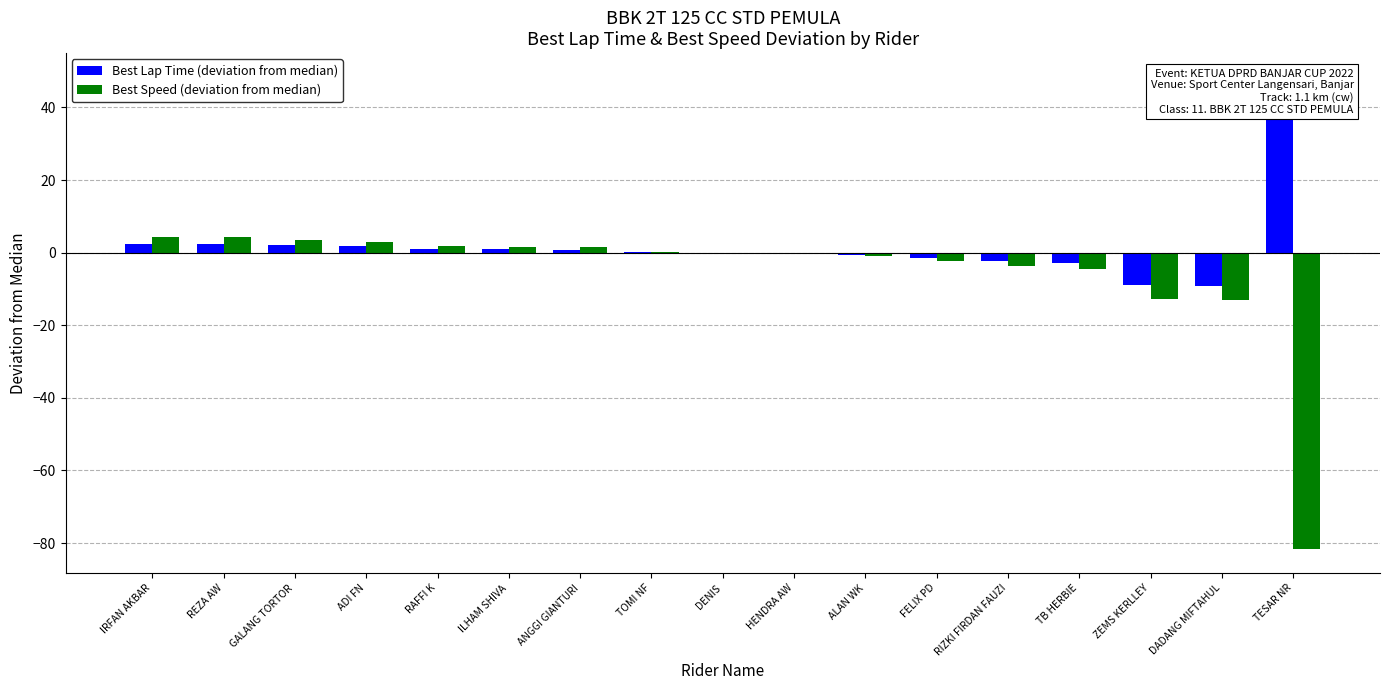

Reading left to right, transcribe all the data shown in this chart.

Best Lap Time (deviation from median): IRFAN AKBAR=2.5	REZA AW=2.5	GALANG TORTOR=2.1	ADI FN=1.7	RAFFI K=1.1	ILHAM SHIVA=0.9	ANGGI GIANTURI=0.8	TOMI NF=0.2	DENIS=-0.2	HENDRA AW=-0.2	ALAN WK=-0.5	FELIX PD=-1.3	RIZKI FIRDAN FAUZI=-2.4	TB HERBIE=-2.9	ZEMS KERLLEY=-9.0	DADANG MIFTAHUL=-9.3	TESAR NR=48.4
Best Speed (deviation from median): IRFAN AKBAR=4.4	REZA AW=4.4	GALANG TORTOR=3.6	ADI FN=3.0	RAFFI K=2.0	ILHAM SHIVA=1.6	ANGGI GIANTURI=1.4	TOMI NF=0.3	DENIS=-0.3	HENDRA AW=-0.4	ALAN WK=-0.9	FELIX PD=-2.2	RIZKI FIRDAN FAUZI=-3.8	TB HERBIE=-4.6	ZEMS KERLLEY=-12.8	DADANG MIFTAHUL=-13.1	TESAR NR=-81.7